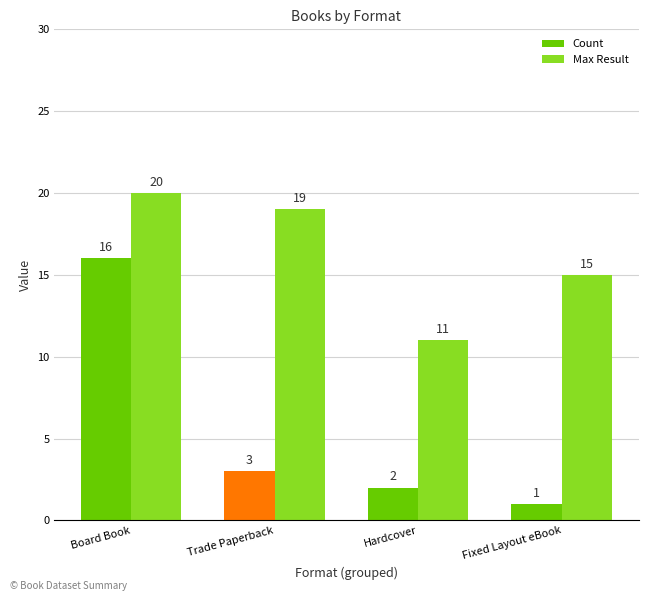

Rank the categories by Count value from lowest to highest.

Fixed Layout eBook, Hardcover, Trade Paperback, Board Book